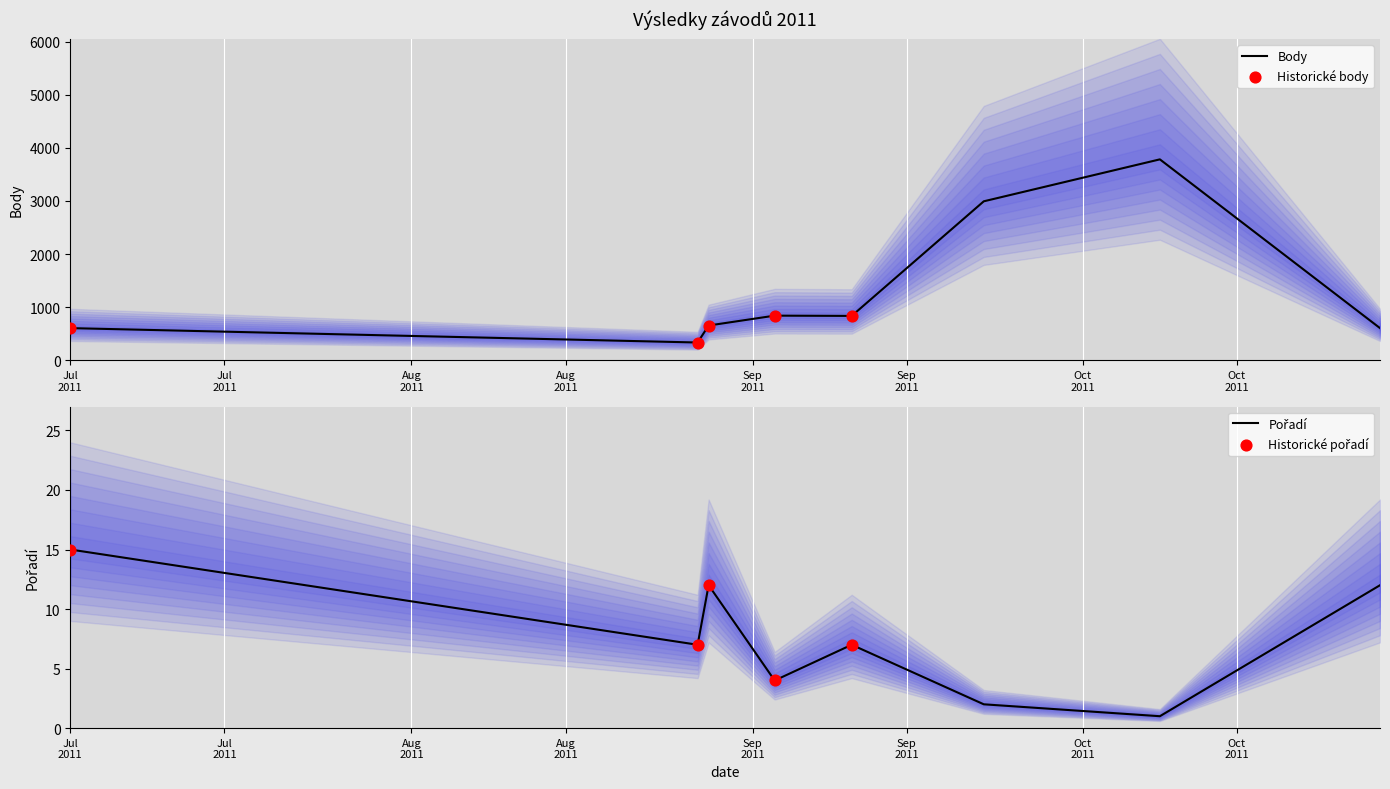

Which series contains the lowest Y value?

Pořadí